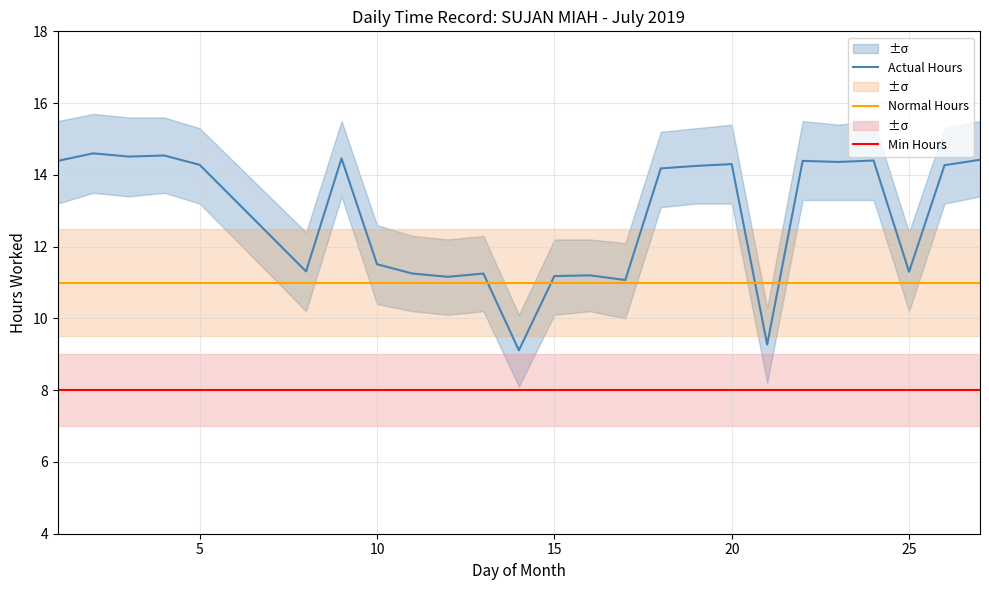

What is the maximum value for Actual Hours?

14.6